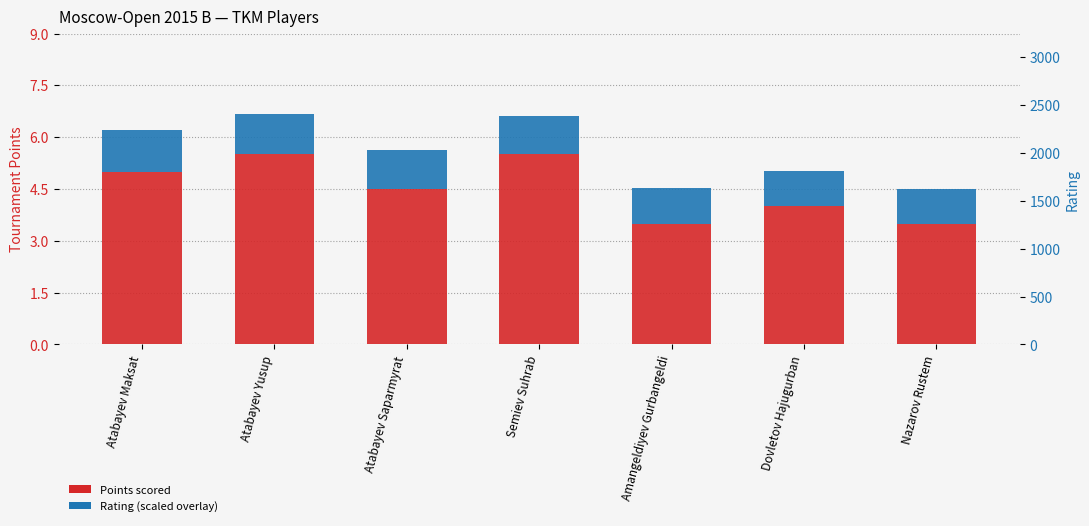

Which series has the largest total across all categories?

Rating axis anchor